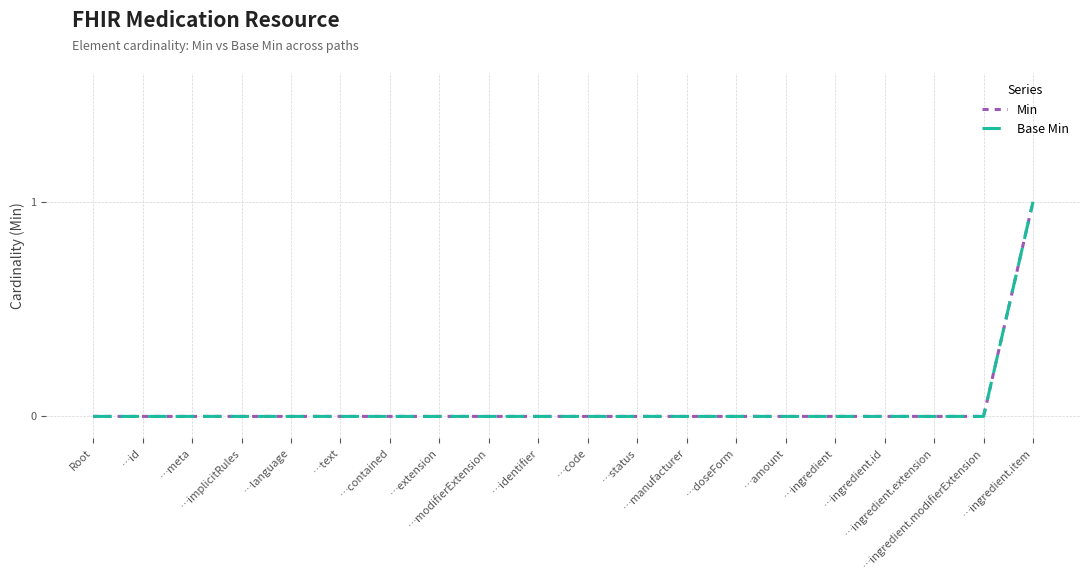

Which label corresponds to the largest value in the chart?

…ingredient.item